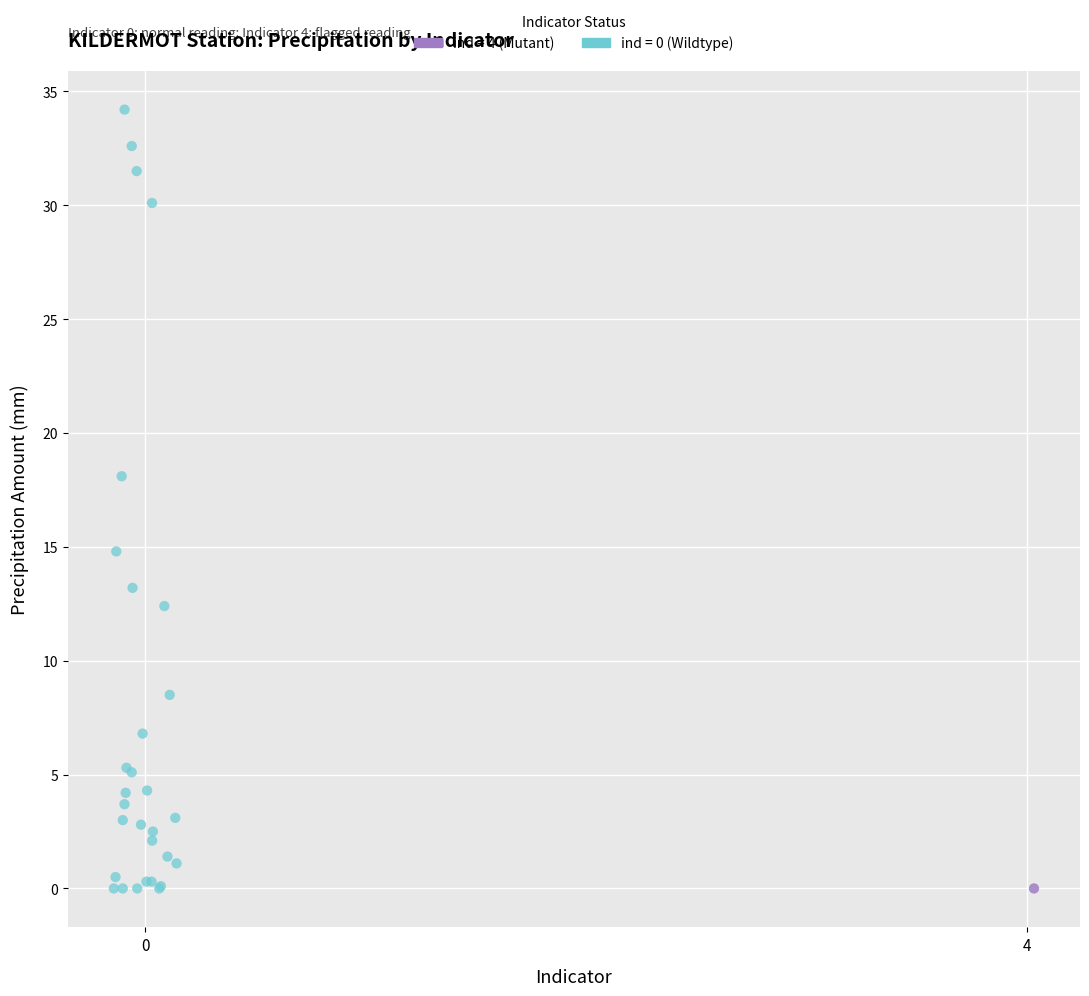

What are all the series names shown in the legend?

ind = 4 (Mutant), ind = 0 (Wildtype)